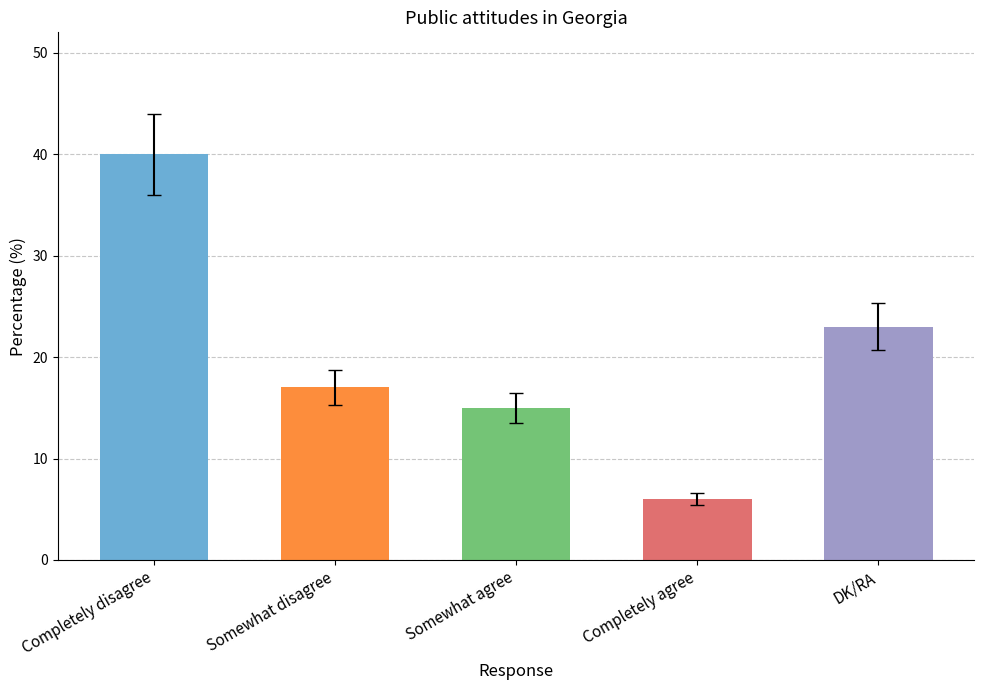

True or false: the data shows 40 at Completely disagree.

True